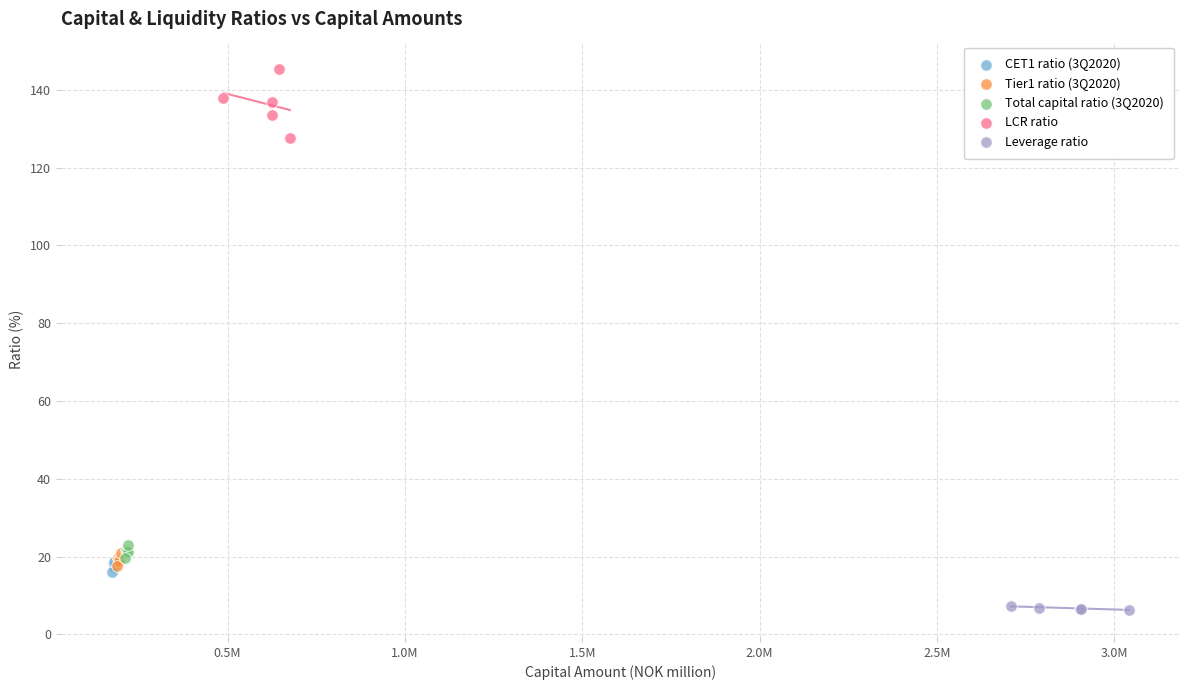

Which series has the widest spread of Y values?

LCR ratio